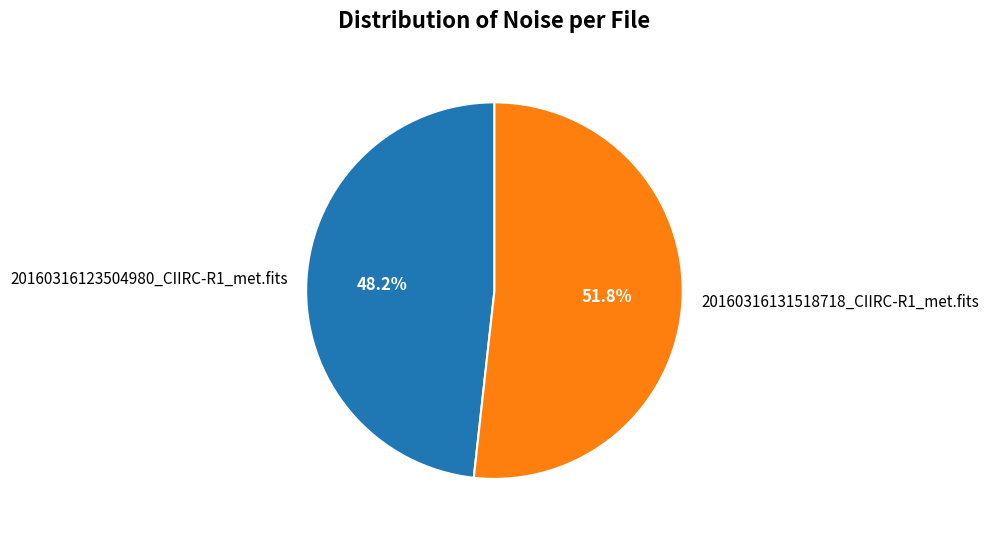

How many segments does this pie chart have?

2